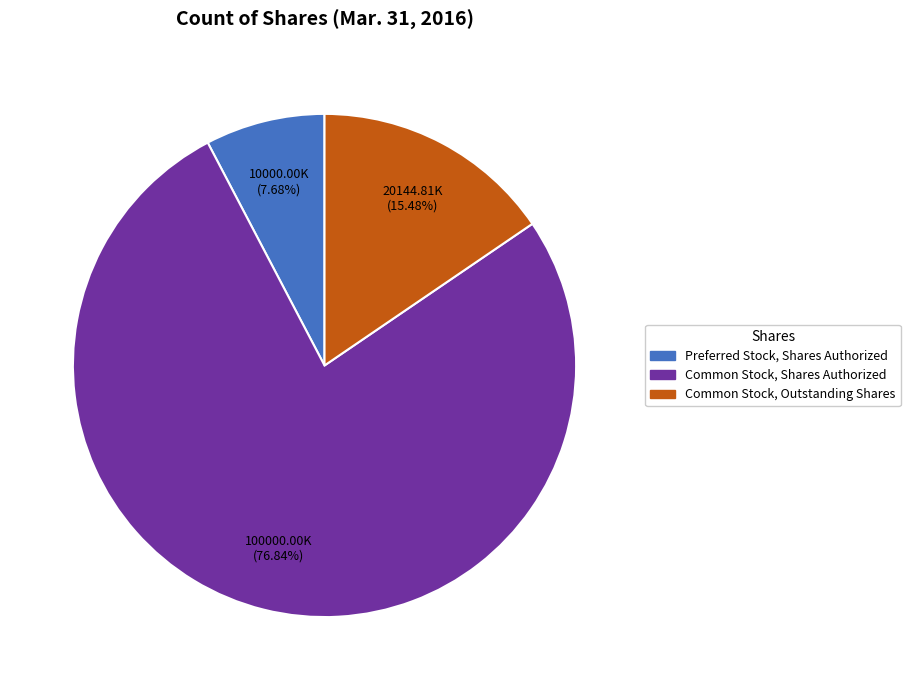

Is there a majority slice in this chart?

Yes